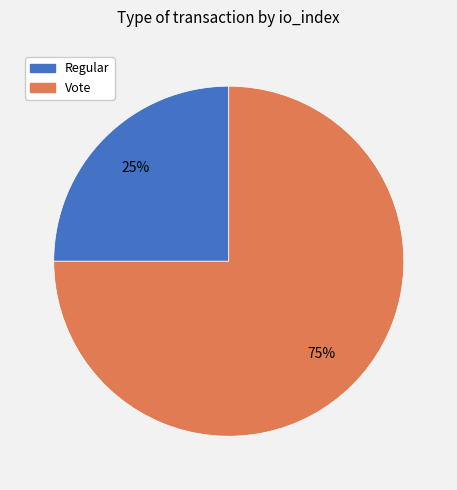

Between Vote and Regular, which is larger?

Vote